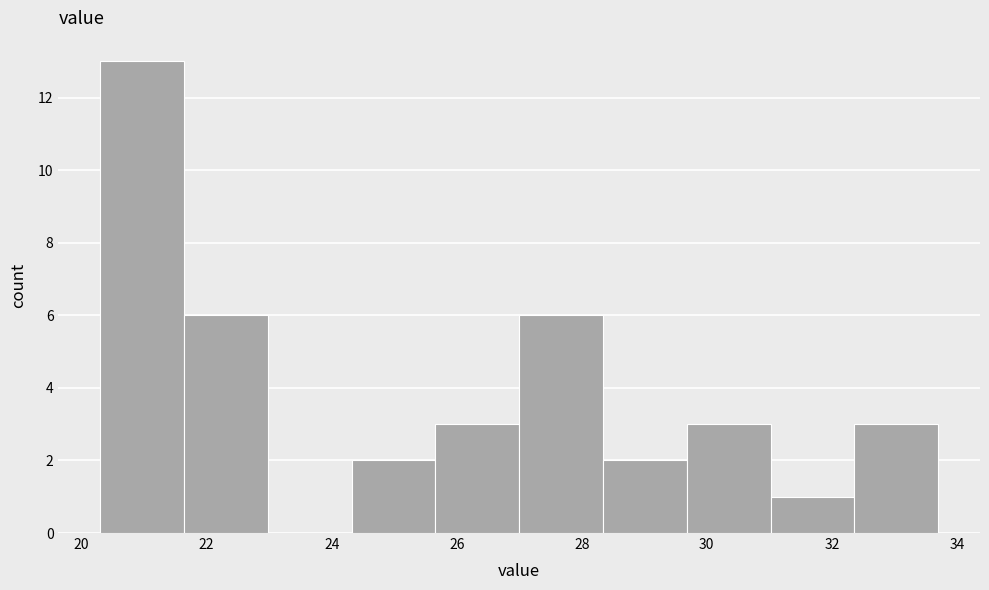

Which range on the x-axis has the tallest bar?

20.30 to 21.64